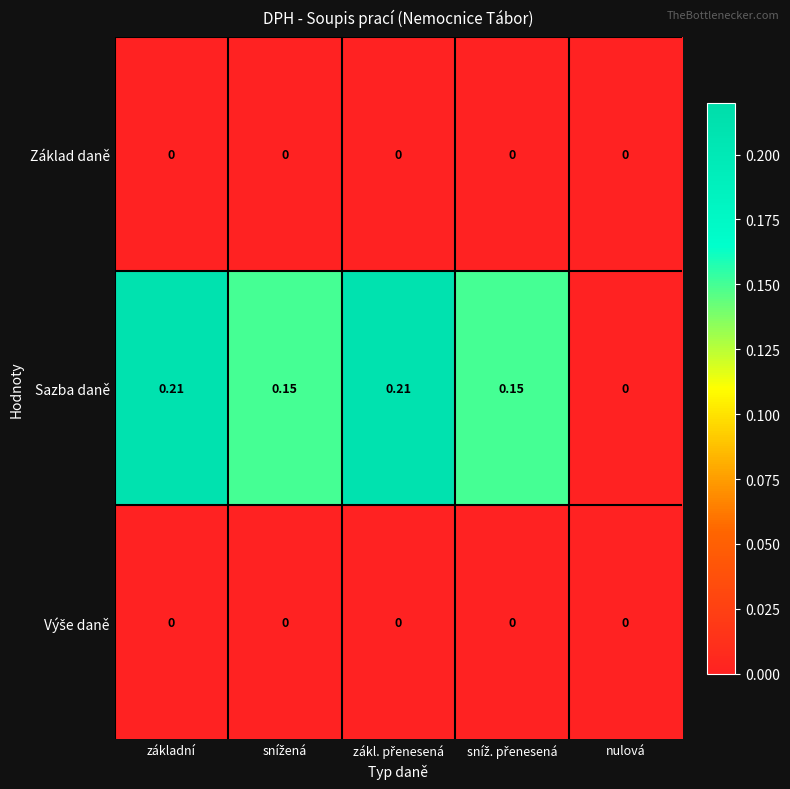

Which series has the largest range (max minus min)?

Sazba daně